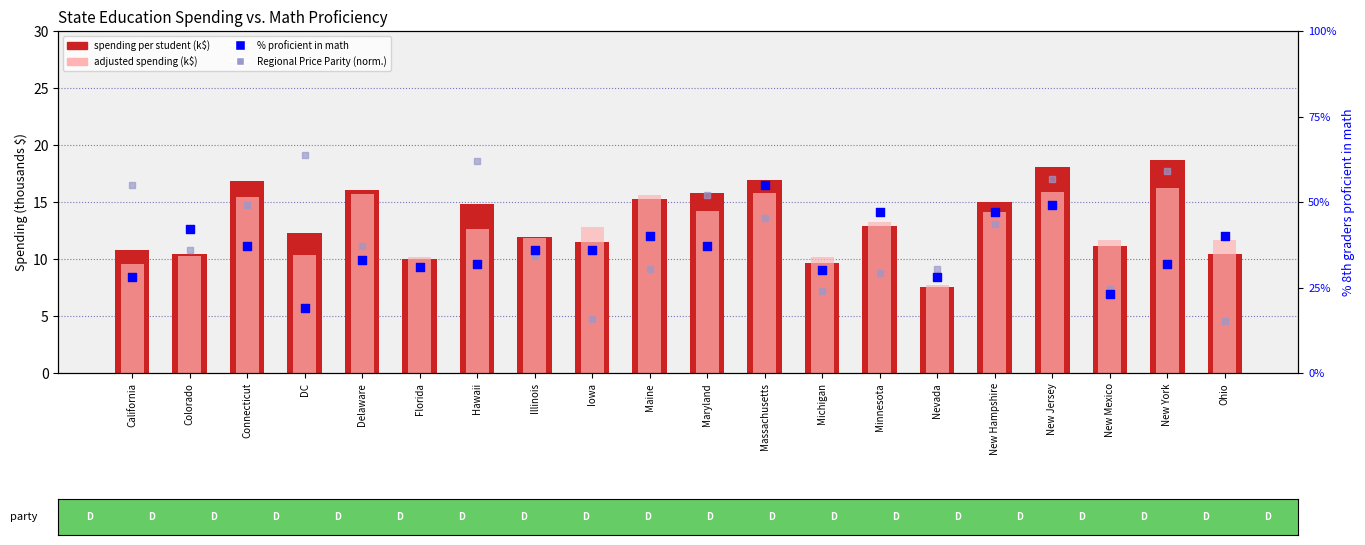

Which series contains the lowest Y value?

Regional Price Parity (normalized)